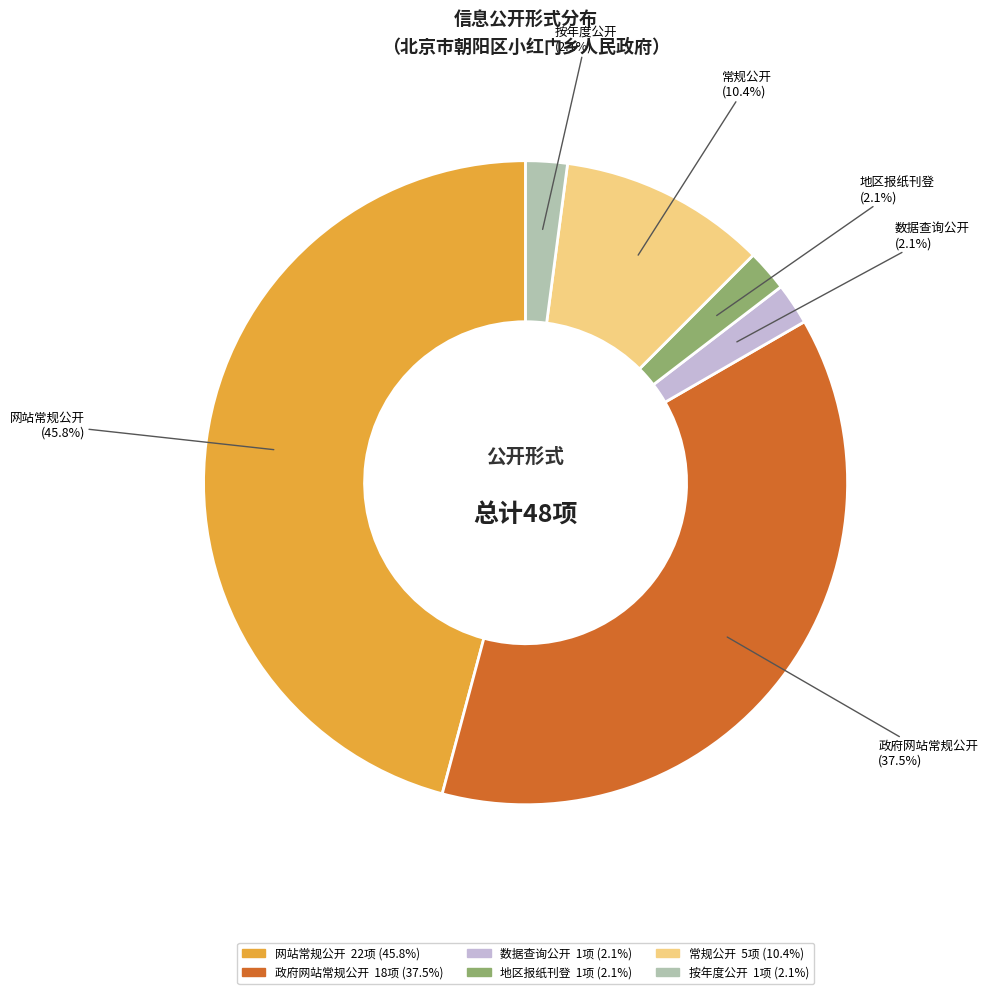

Approximately how many times larger is the value at 常规公开 compared to 政府网站常规公开?

0.3